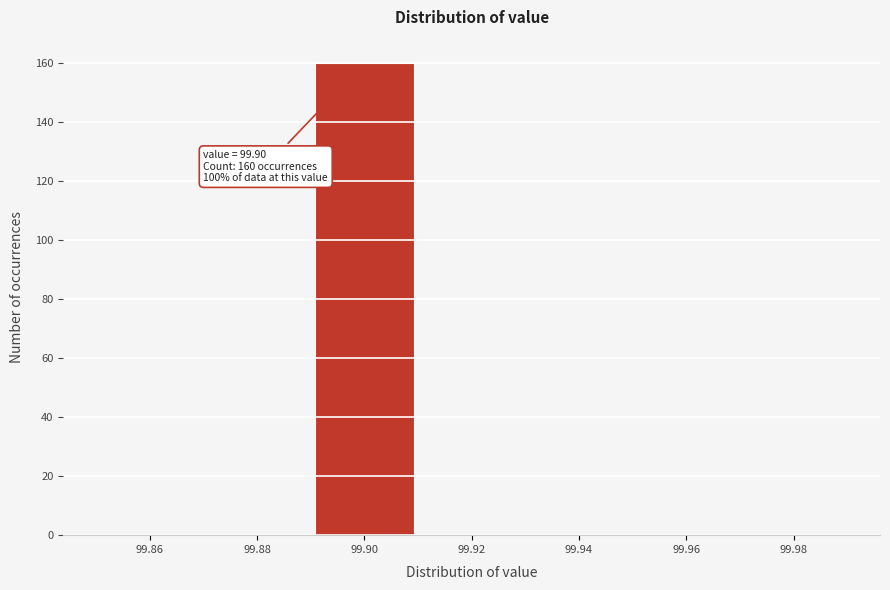

Which range on the x-axis has the tallest bar?

99.89 to 99.91